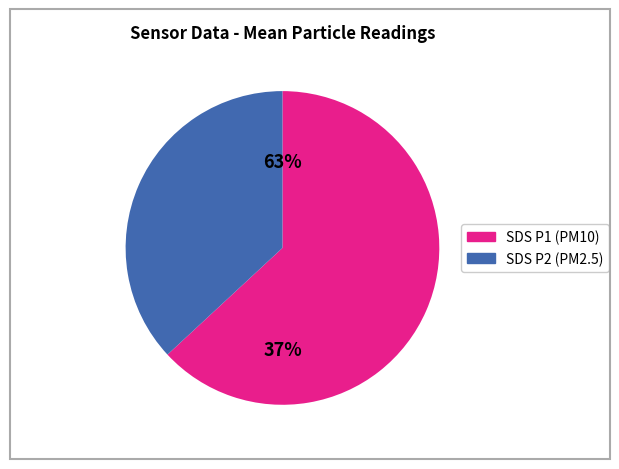

What is the largest slice in the pie chart?

SDS_P1_mean